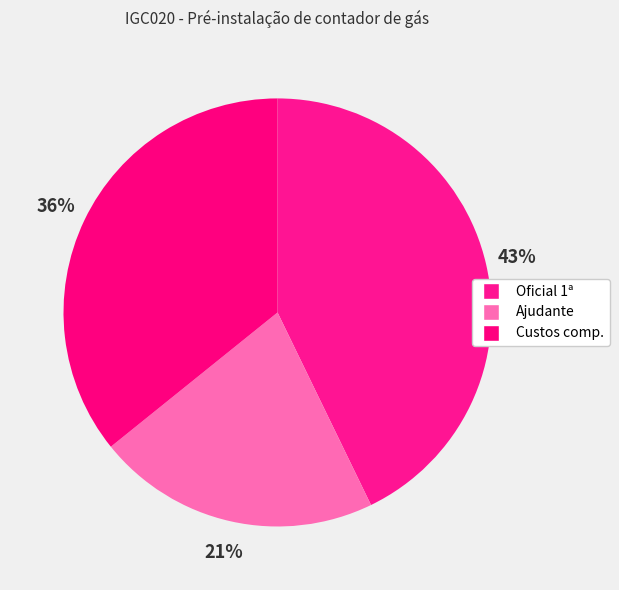

Count the number of slices in the pie.

3